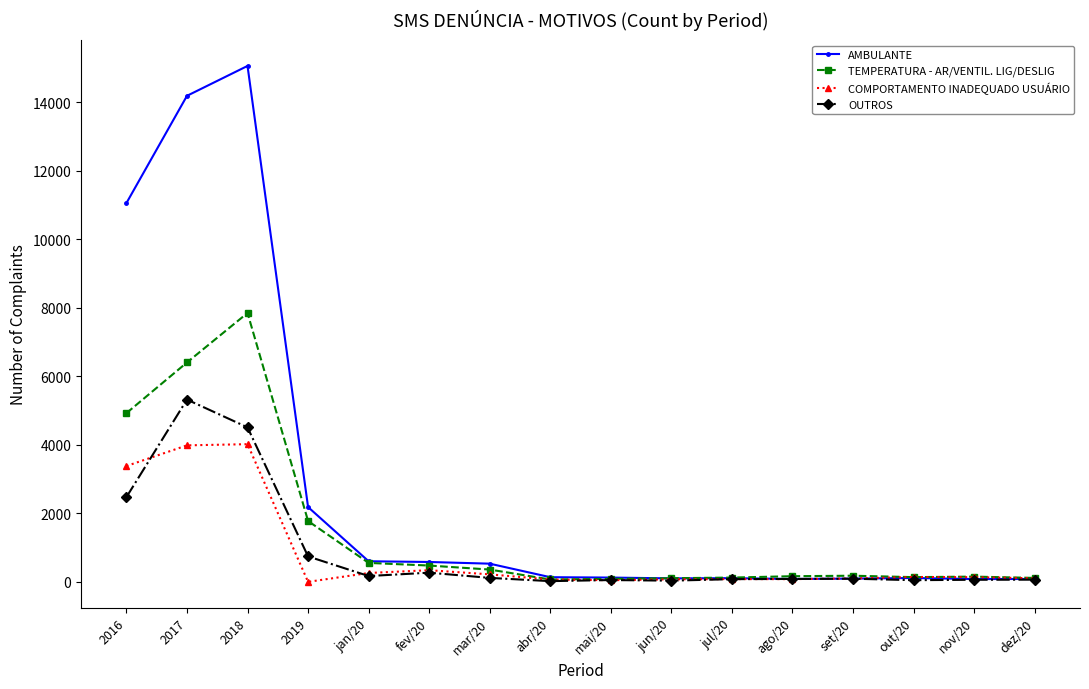

Which series has the largest total across all categories?

AMBULANTE